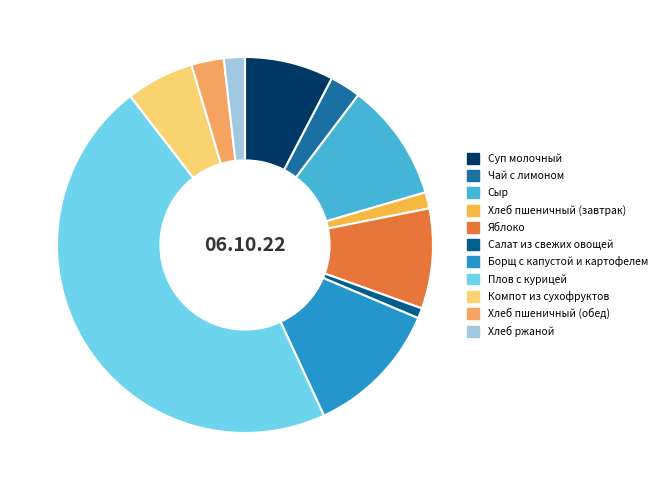

Combined, what portion of the pie is Сыр and Хлеб ржаной?

12.0%